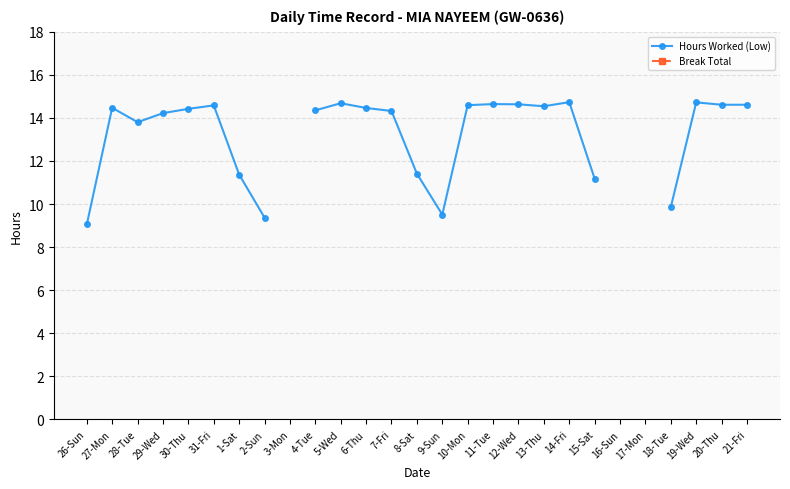

True or false: Break Total has more than 0 points higher than both neighbors.

False